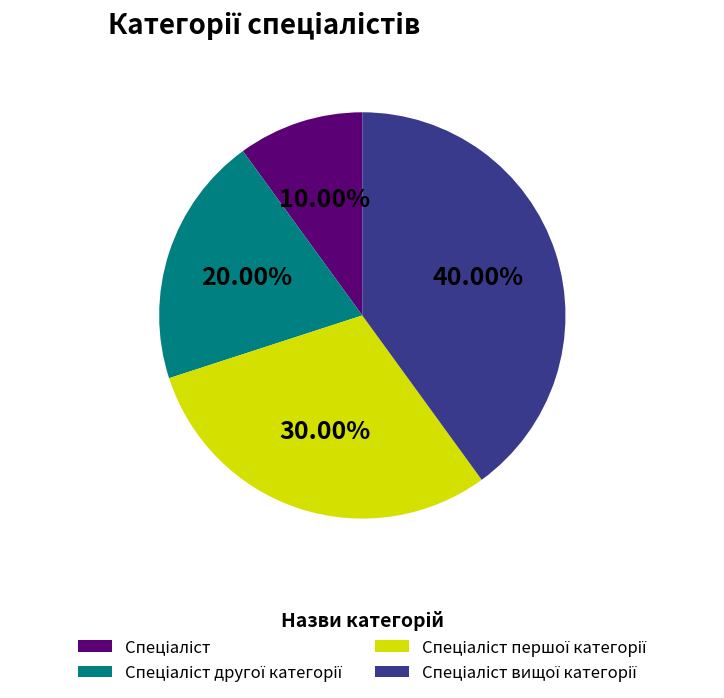

Is there any slice that represents more than half of the pie?

No